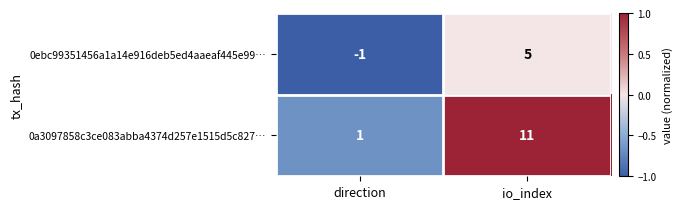

Rank the series by their maximum value, from highest to lowest.

0a3097858c3ce083abba4374d257e1515d5c827…, 0ebc99351456a1a14e916deb5ed4aaeaf445e99…